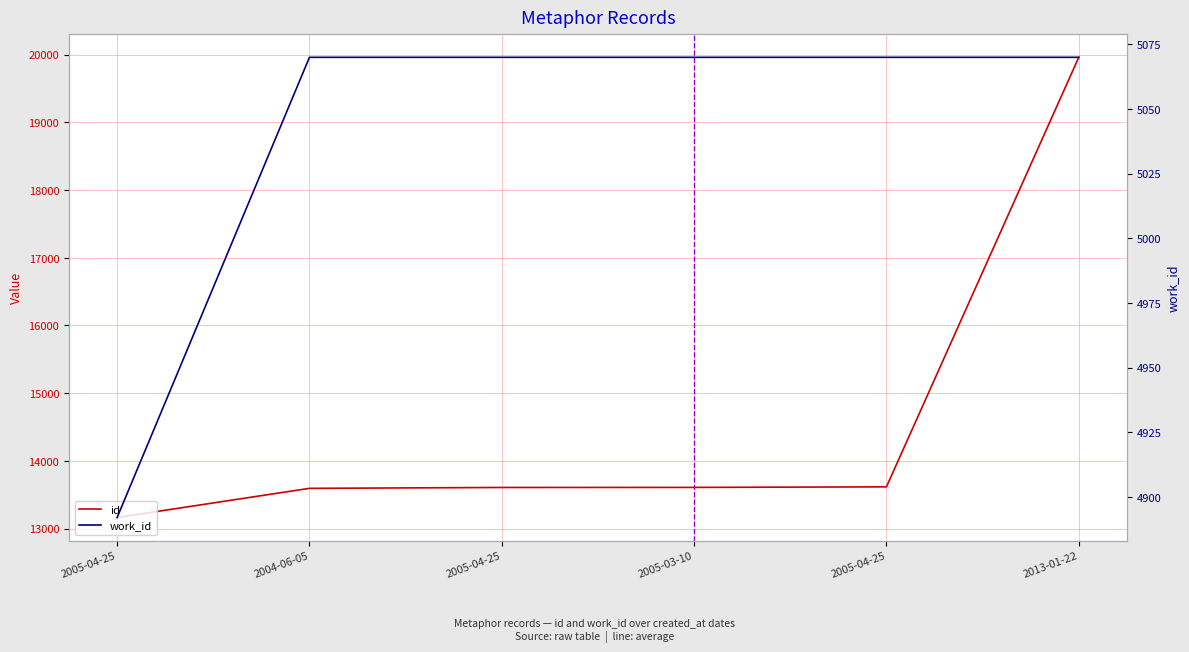

True or false: work_id and id intersect in this chart.

False